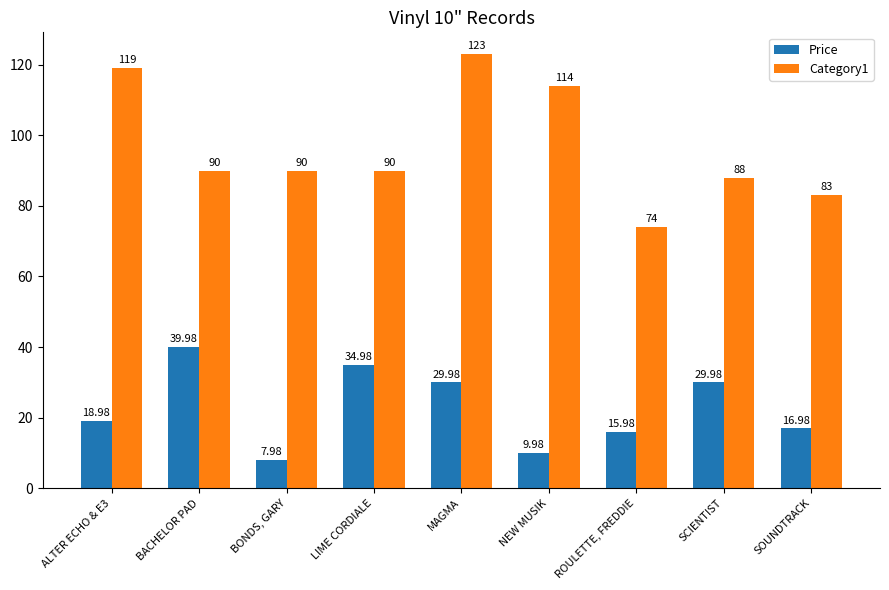

Between ROULETTE, FREDDIE and SOUNDTRACK, which series saw the biggest shift?

Category1